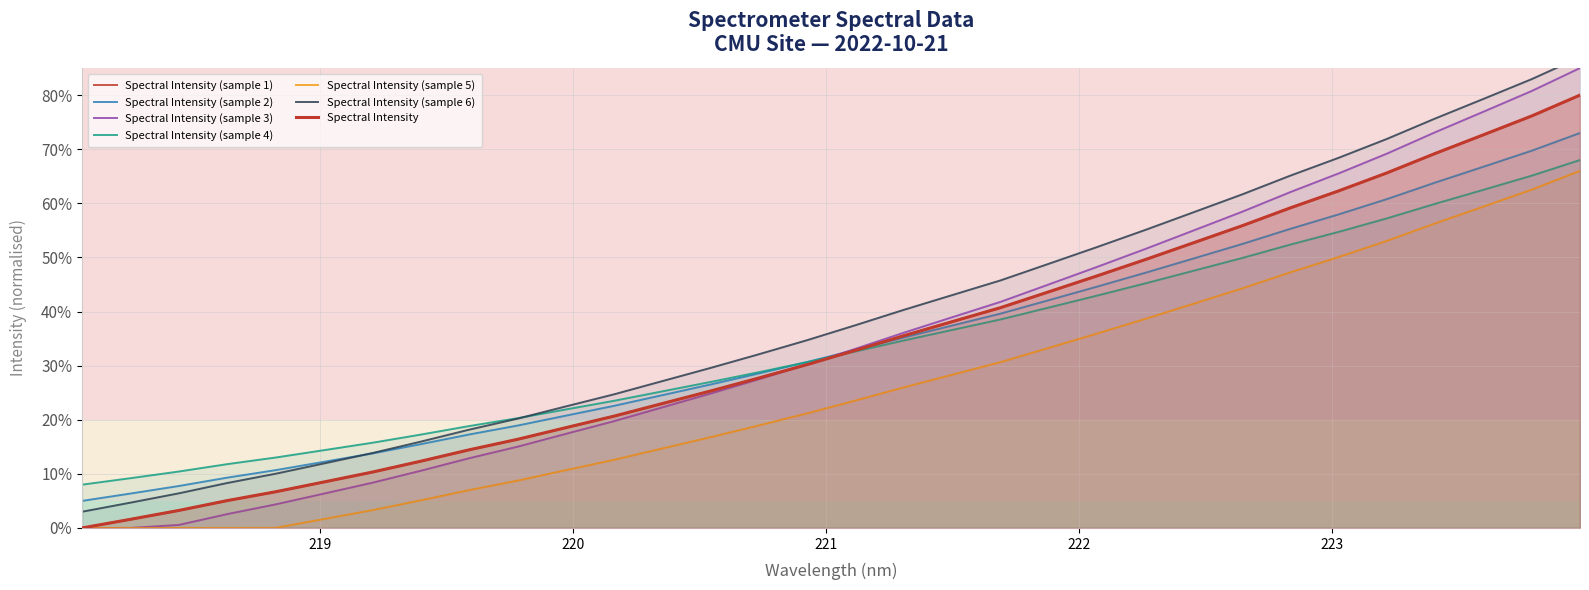

What is the difference between the second highest and minimum values?

76.2